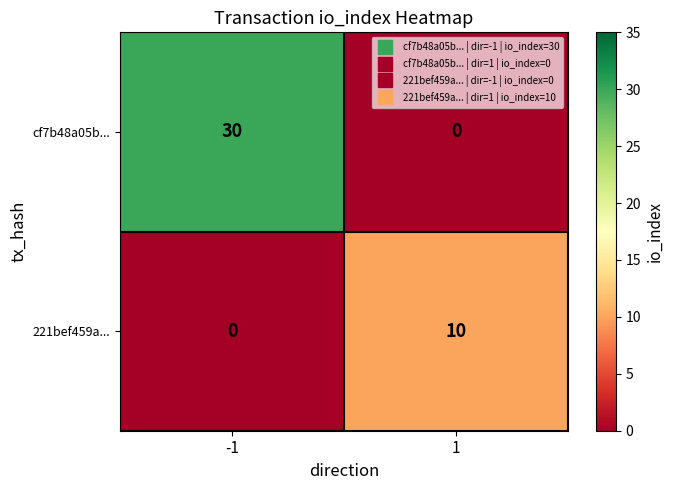

The 221bef459a... series shows 0 at -1. True or false?

True